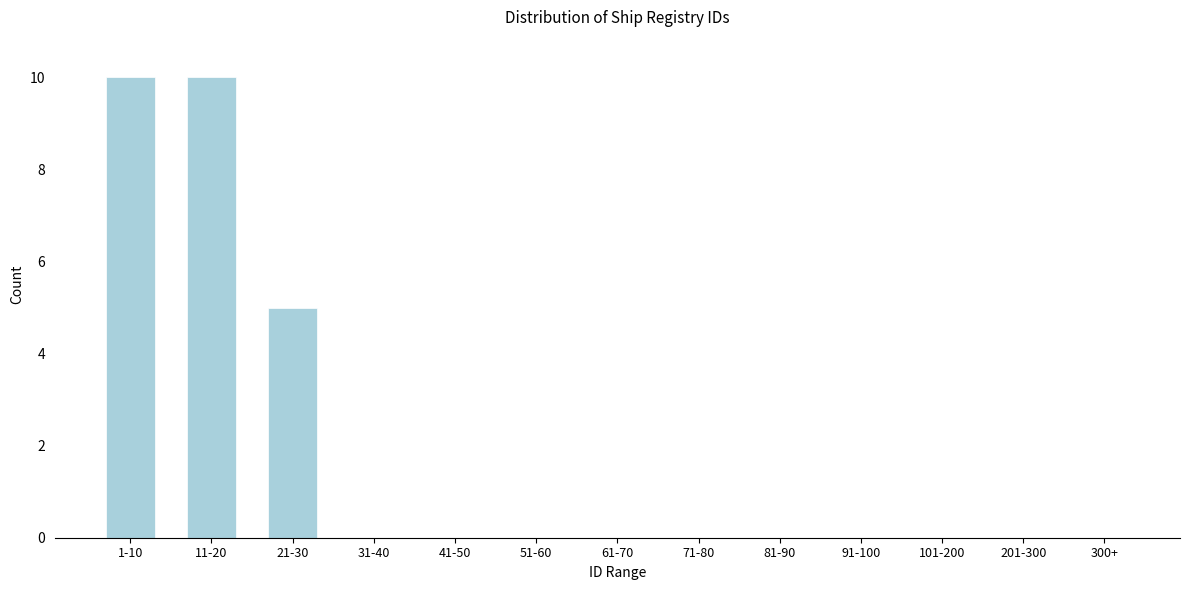

Reading right to left, what are all the values shown in this chart?

300+=0	201-300=0	101-200=0	91-100=0	81-90=0	71-80=0	61-70=0	51-60=0	41-50=0	31-40=0	21-30=5	11-20=10	1-10=10